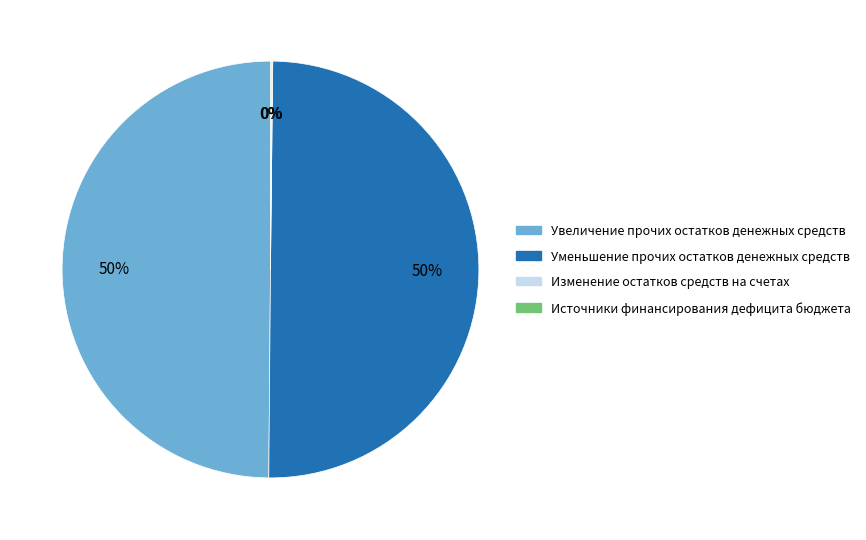

To the nearest percent, what is the average slice percentage?

25%